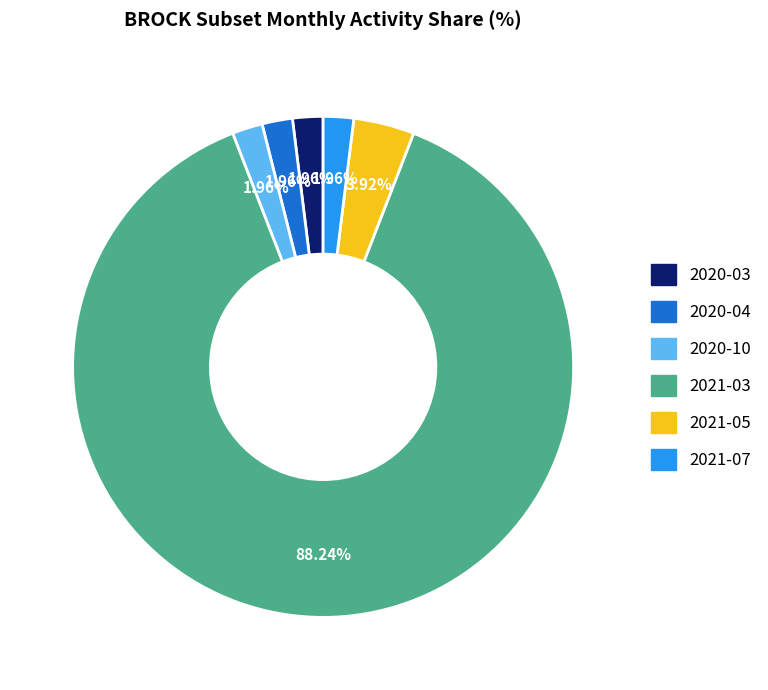

To the nearest percent, what percentage of the pie is 2020-04?

2%